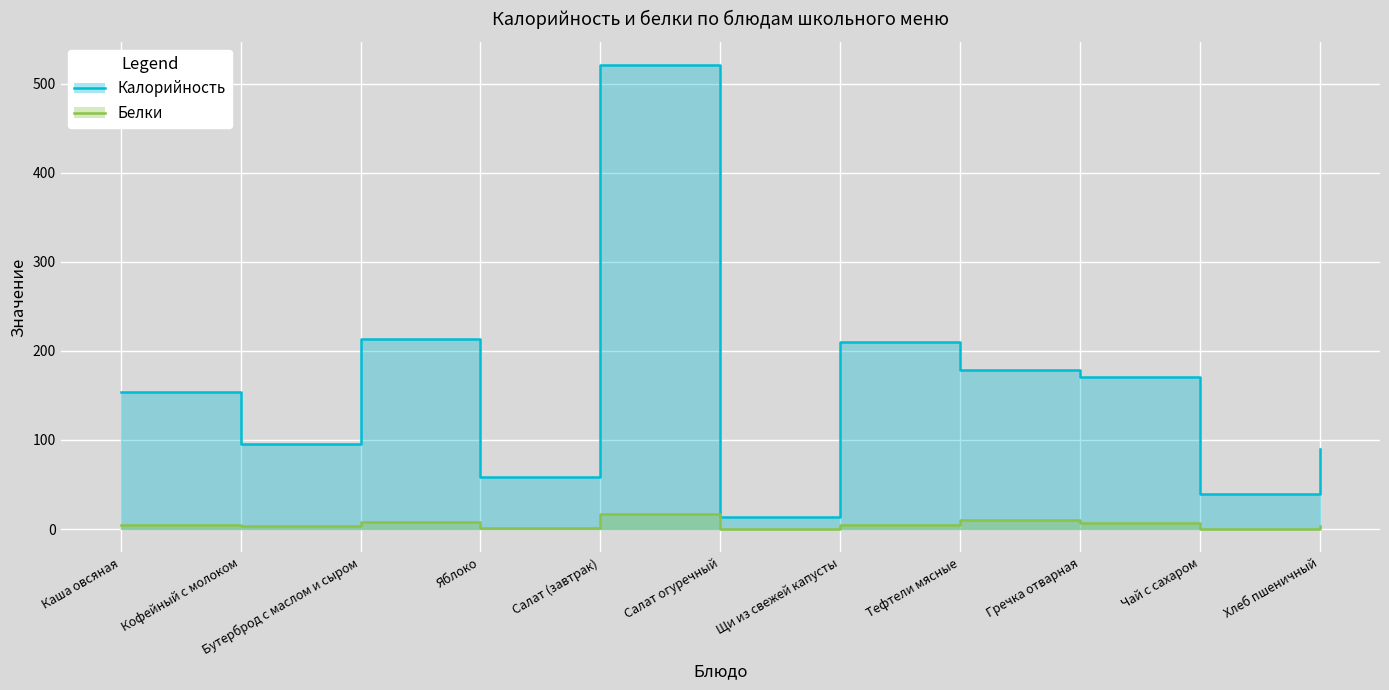

Does the chart display data point markers on the line(s)?

No